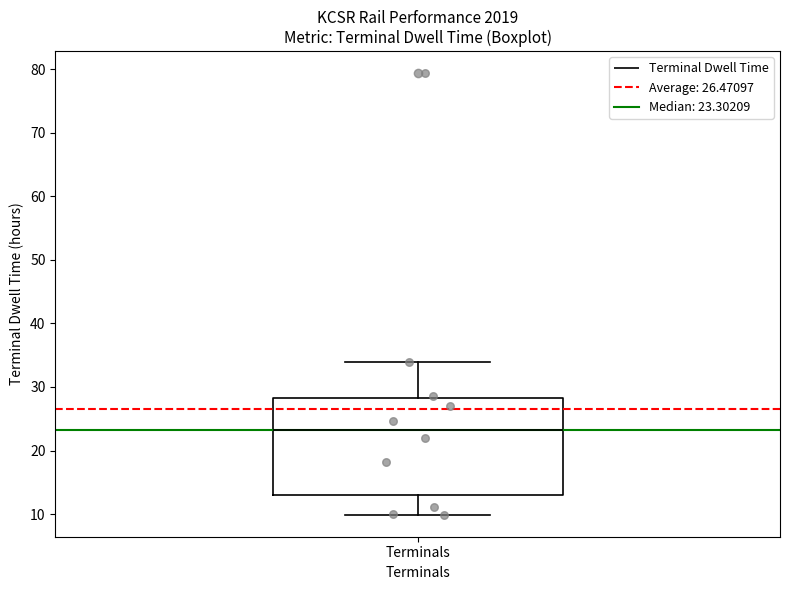

Where does the median line of the box for Terminals sit on the y-axis? The values are not printed on the chart, so give them approximately, as read against the axis.

23